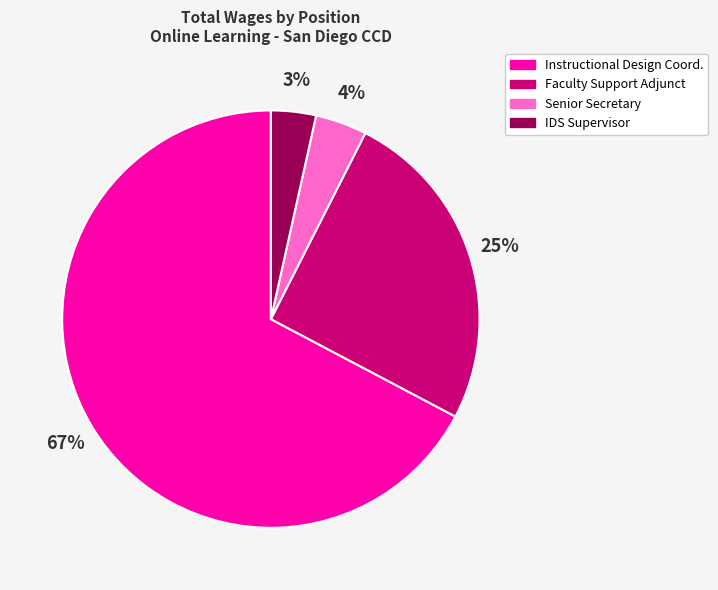

Is there a majority slice in this chart?

Yes